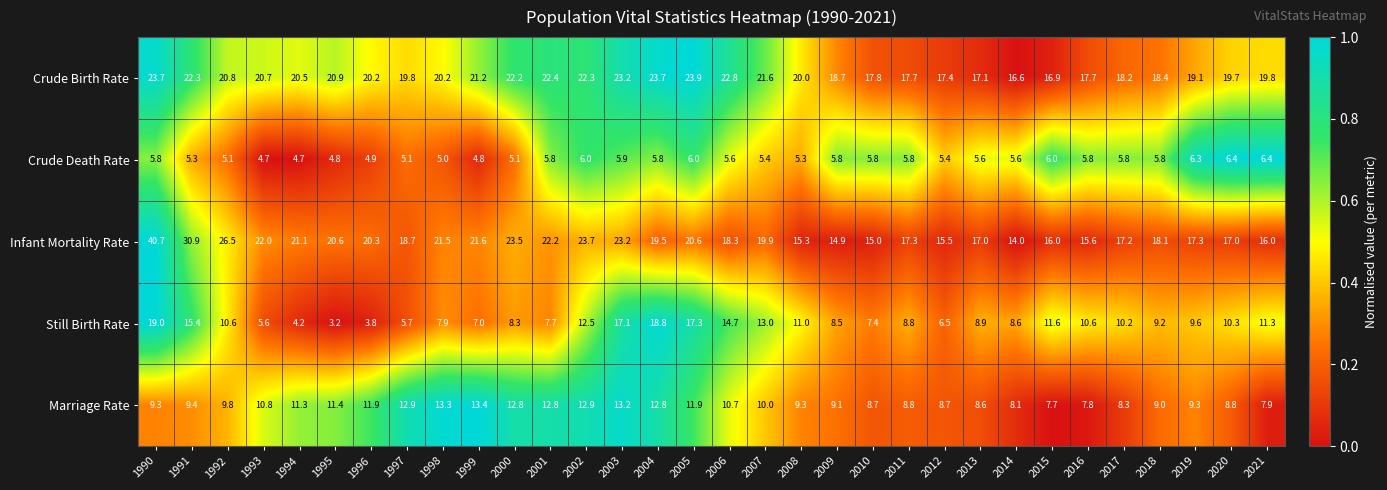

Is it true that Infant Mortality Rate equals 15.6 at 2016?

True